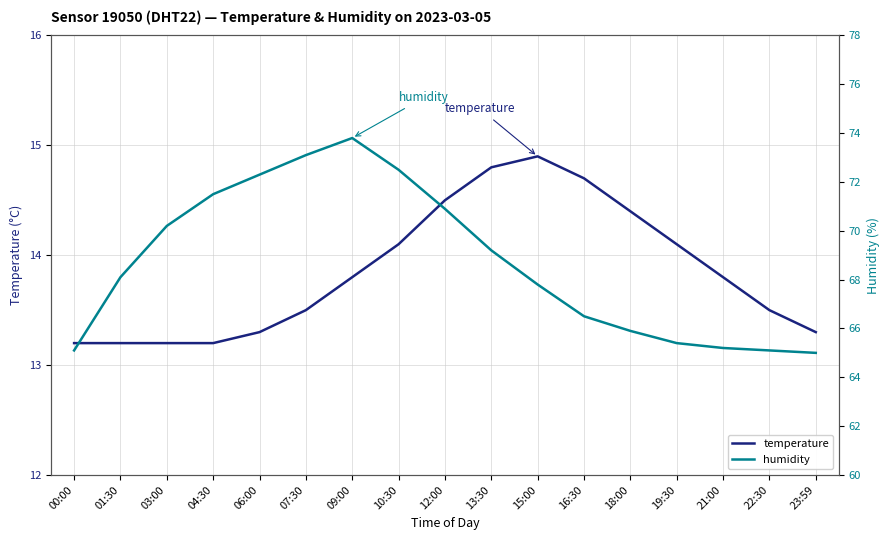

Reading left to right, extract all data points from this chart.

temperature: 00:00=13.2	01:30=13.2	03:00=13.2	04:30=13.2	06:00=13.3	07:30=13.5	09:00=13.8	10:30=14.1	12:00=14.5	13:30=14.8	15:00=14.9	16:30=14.7	18:00=14.4	19:30=14.1	21:00=13.8	22:30=13.5	23:59=13.3
humidity: 00:00=65.1	01:30=68.1	03:00=70.2	04:30=71.5	06:00=72.3	07:30=73.1	09:00=73.8	10:30=72.5	12:00=70.9	13:30=69.2	15:00=67.8	16:30=66.5	18:00=65.9	19:30=65.4	21:00=65.2	22:30=65.1	23:59=65.0